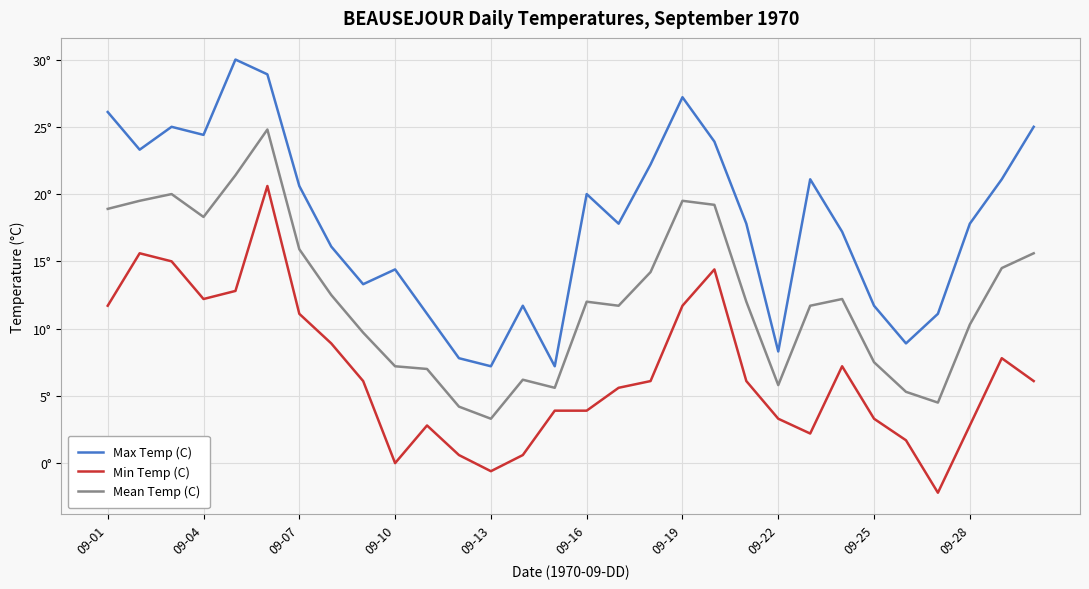

Is this an area chart (filled region under the line)?

No